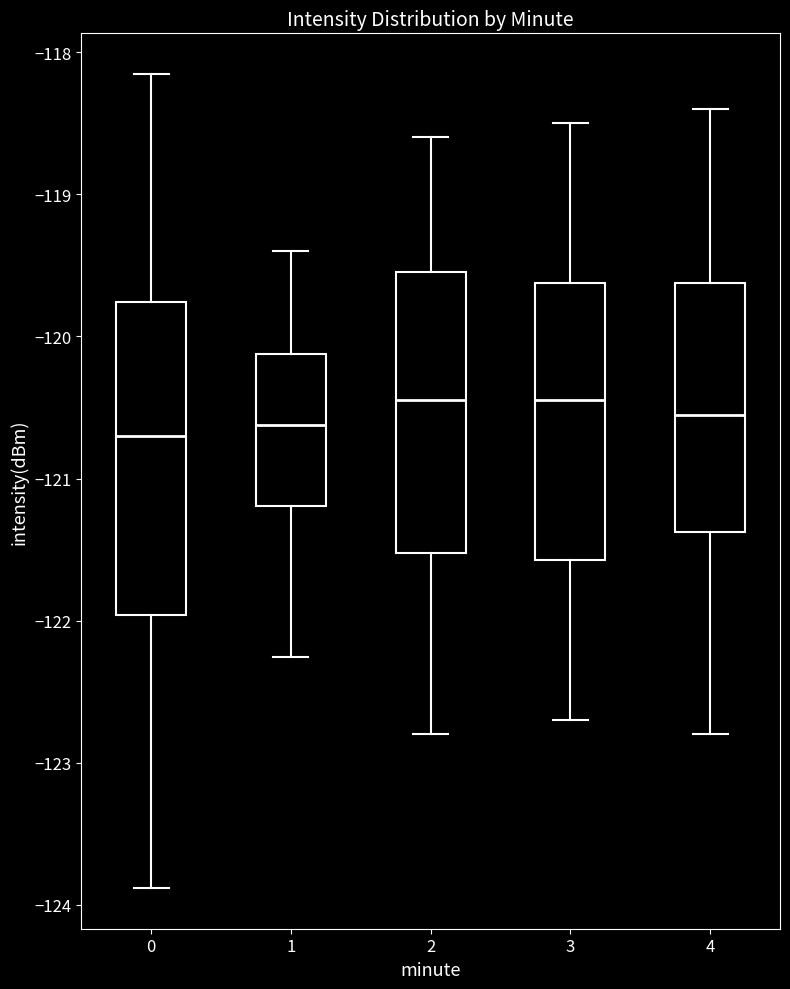

Reading left to right, transcribe this box plot: for each box, give where its median line is, the range the box spans, and where its two whiskers end, as read against the y-axis. The values are not printed on the chart, so give them approximately, as read against the axis.

0: median -120.7, box -122.0 to -119.8, whiskers -123.9 to -118.2
1: median -120.6, box -121.2 to -120.1, whiskers -122.3 to -119.4
2: median -120.4, box -121.5 to -119.5, whiskers -122.8 to -118.6
3: median -120.4, box -121.6 to -119.6, whiskers -122.7 to -118.5
4: median -120.5, box -121.4 to -119.6, whiskers -122.8 to -118.4